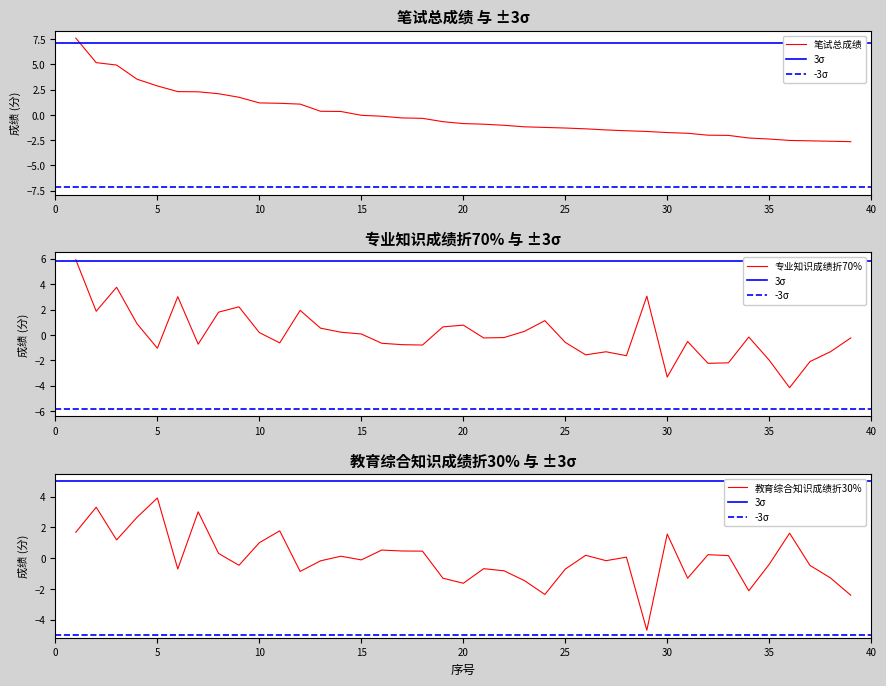

Rank the series at 33 from highest to lowest value.

教育综合知识成绩折30%, 笔试总成绩, 专业知识成绩折70%